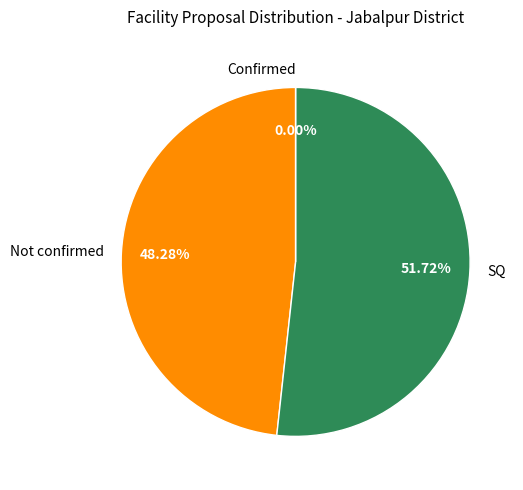

To the nearest percent, what portion does Not confirmed represent?

48%